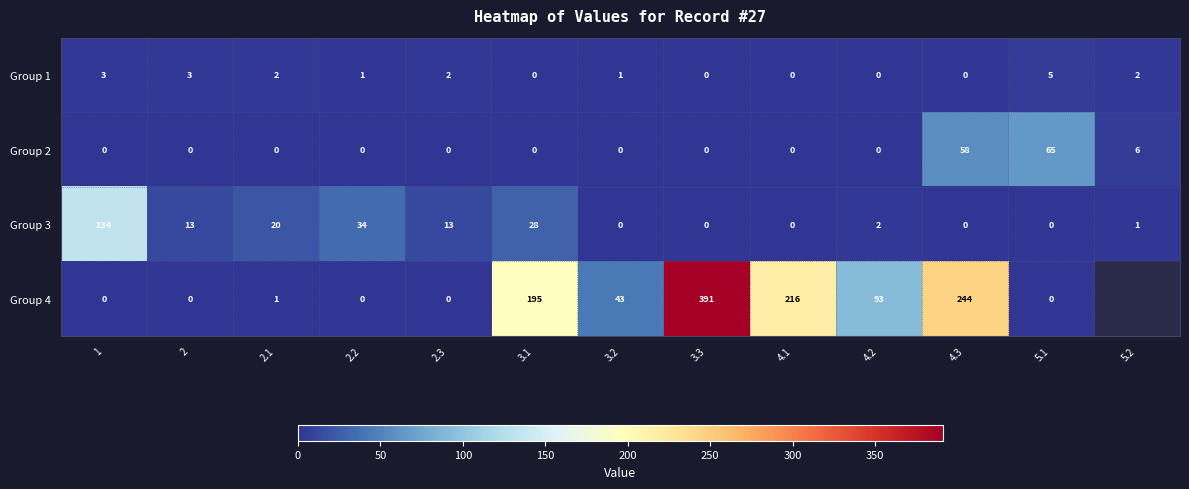

True or false: Group 1 has a value of 0 at 3.2.

False